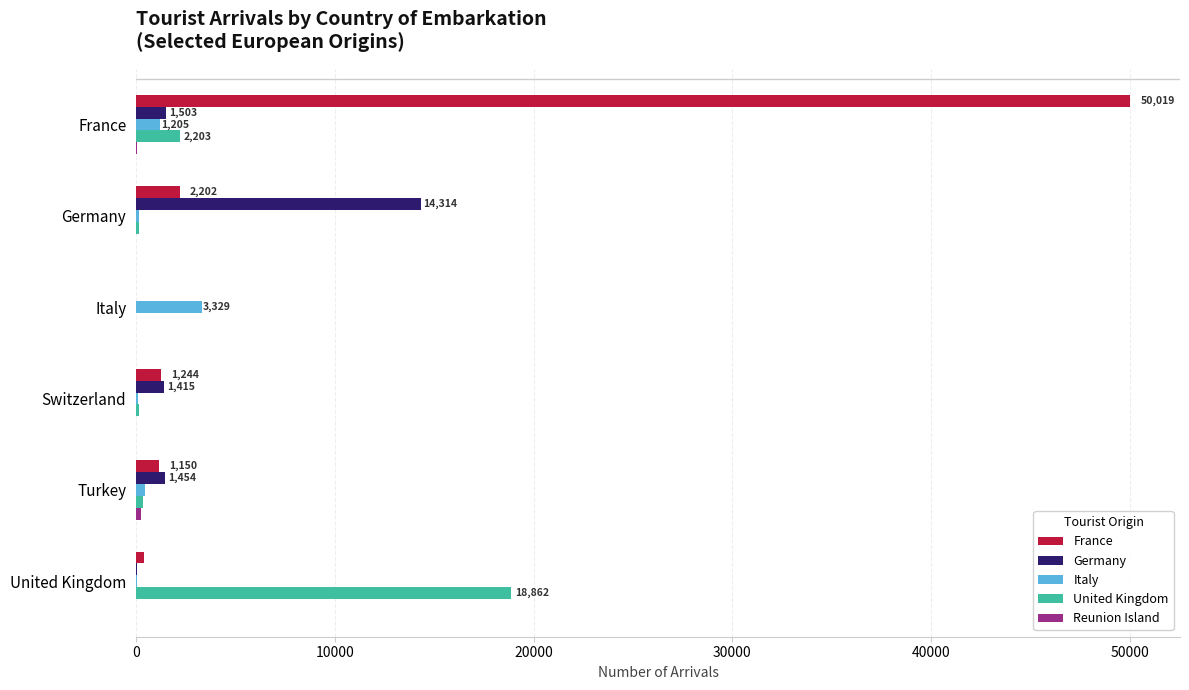

At which label is United Kingdom closest to 9431?

France